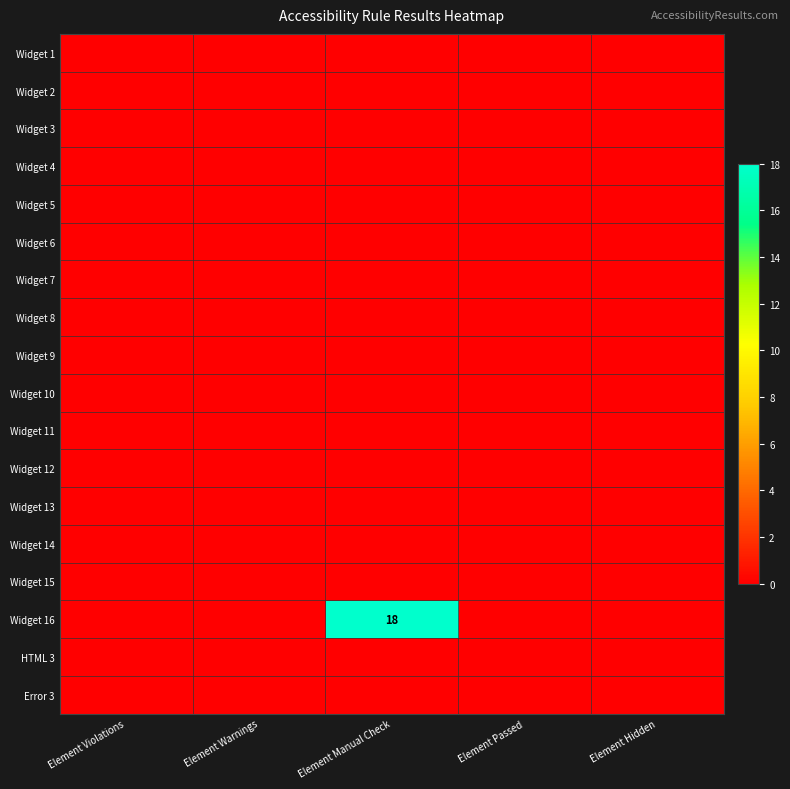

At which label does Widget 6 reach its minimum?

Element Violations